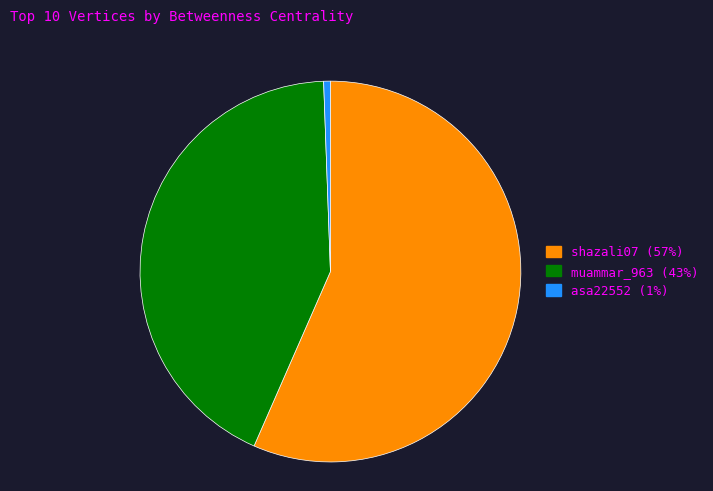

Do asa22552 and shazali07 together represent more than half of the pie?

Yes